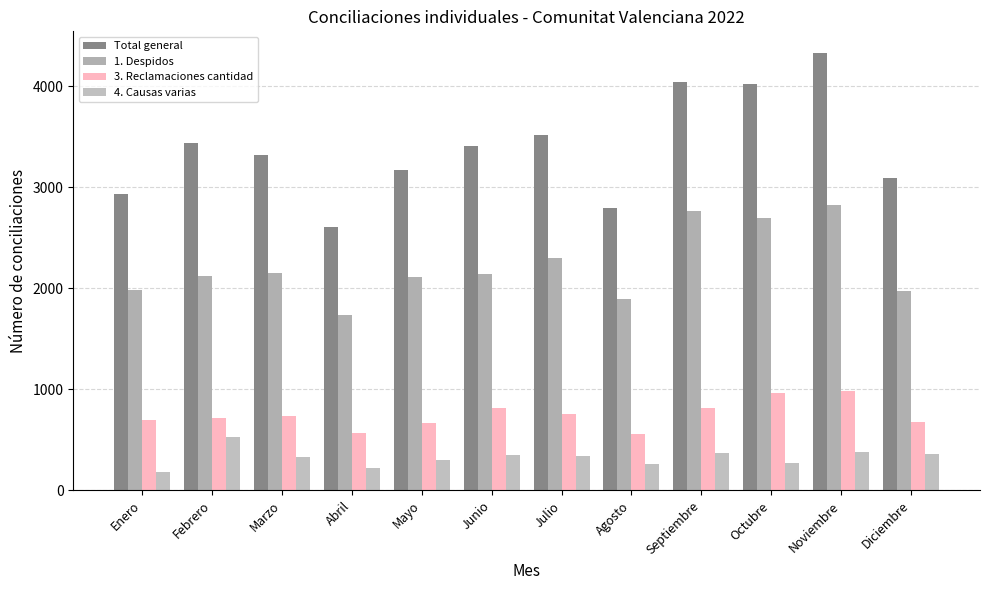

Is the value of 4. Causas varias at Agosto greater than the value of 1. Despidos at Marzo?

No